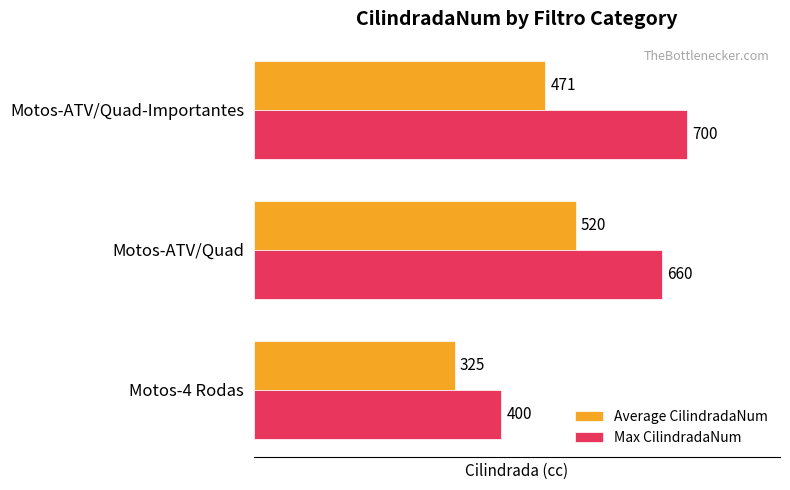

List the series in order of their overall mean, lowest first.

Average CilindradaNum, Max CilindradaNum